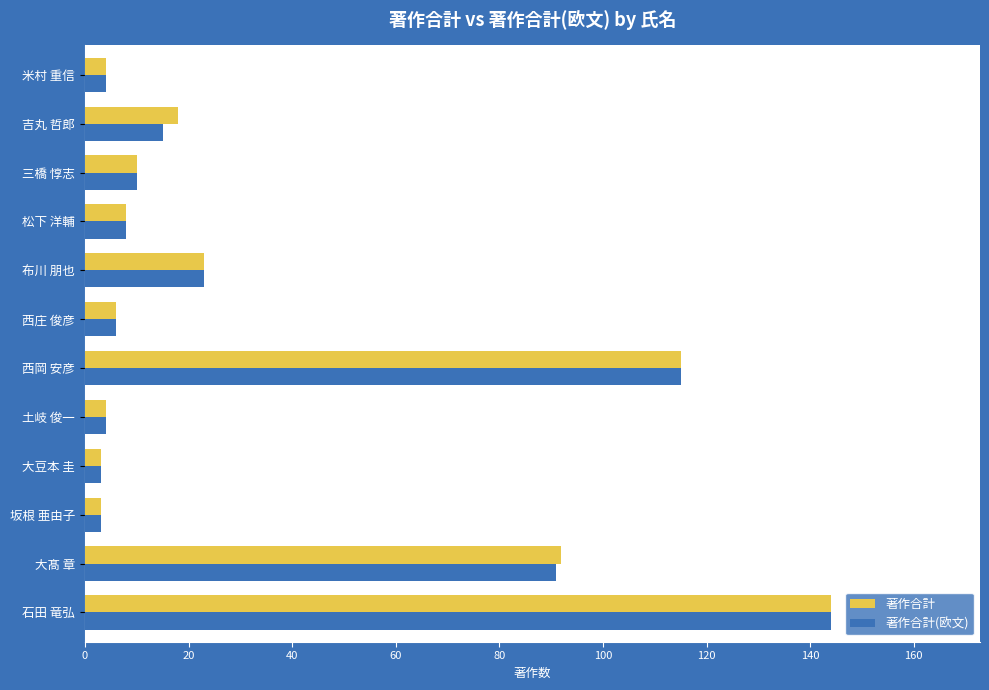

Rank the series at 大髙 章 from highest to lowest value.

著作合計, 著作合計(欧文)